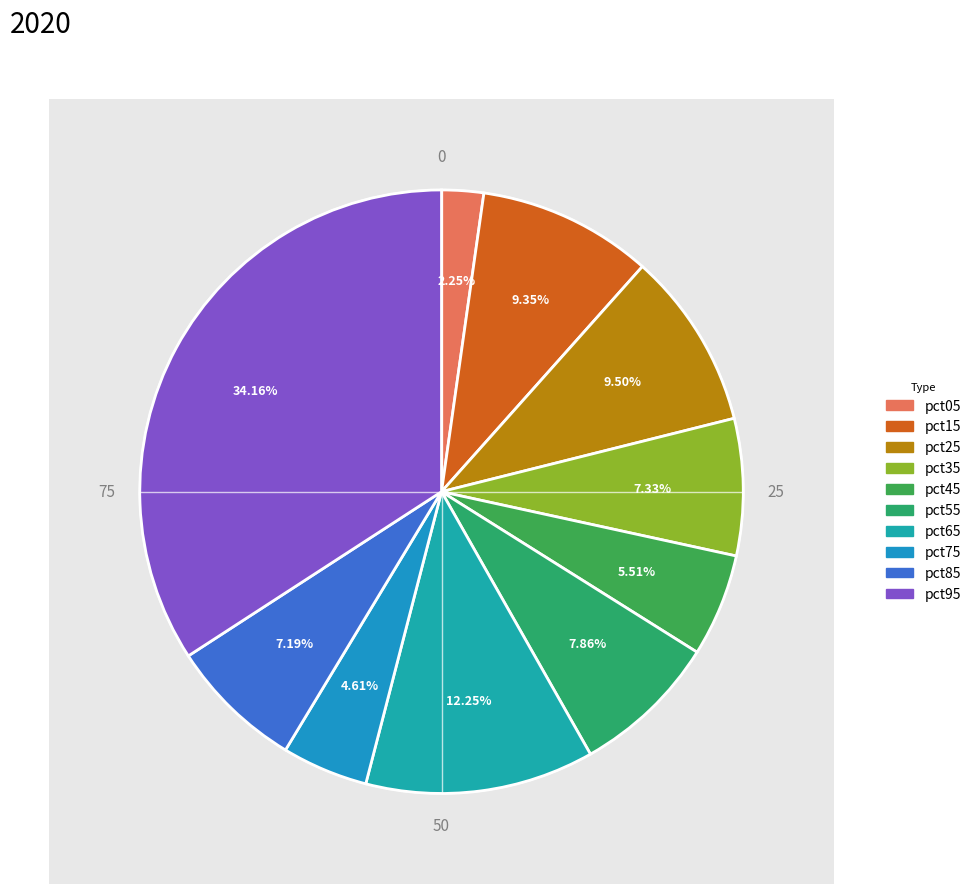

To the nearest percent, what portion does pct25 represent?

9%